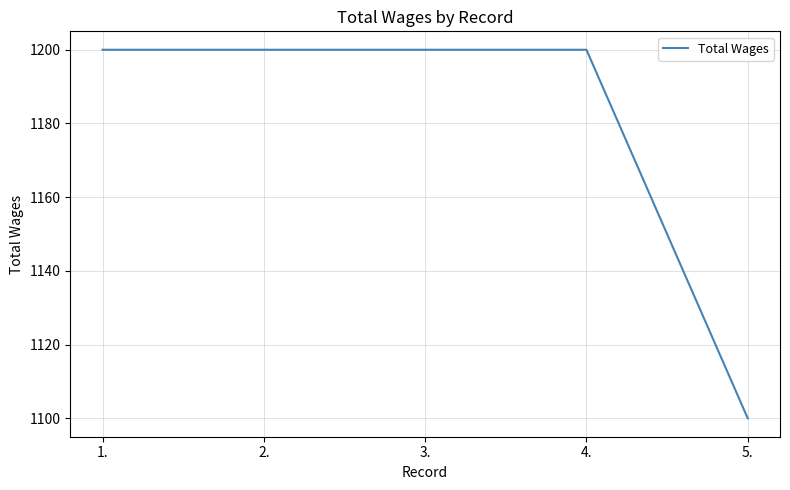

Which category has the lowest value across all series?

5.